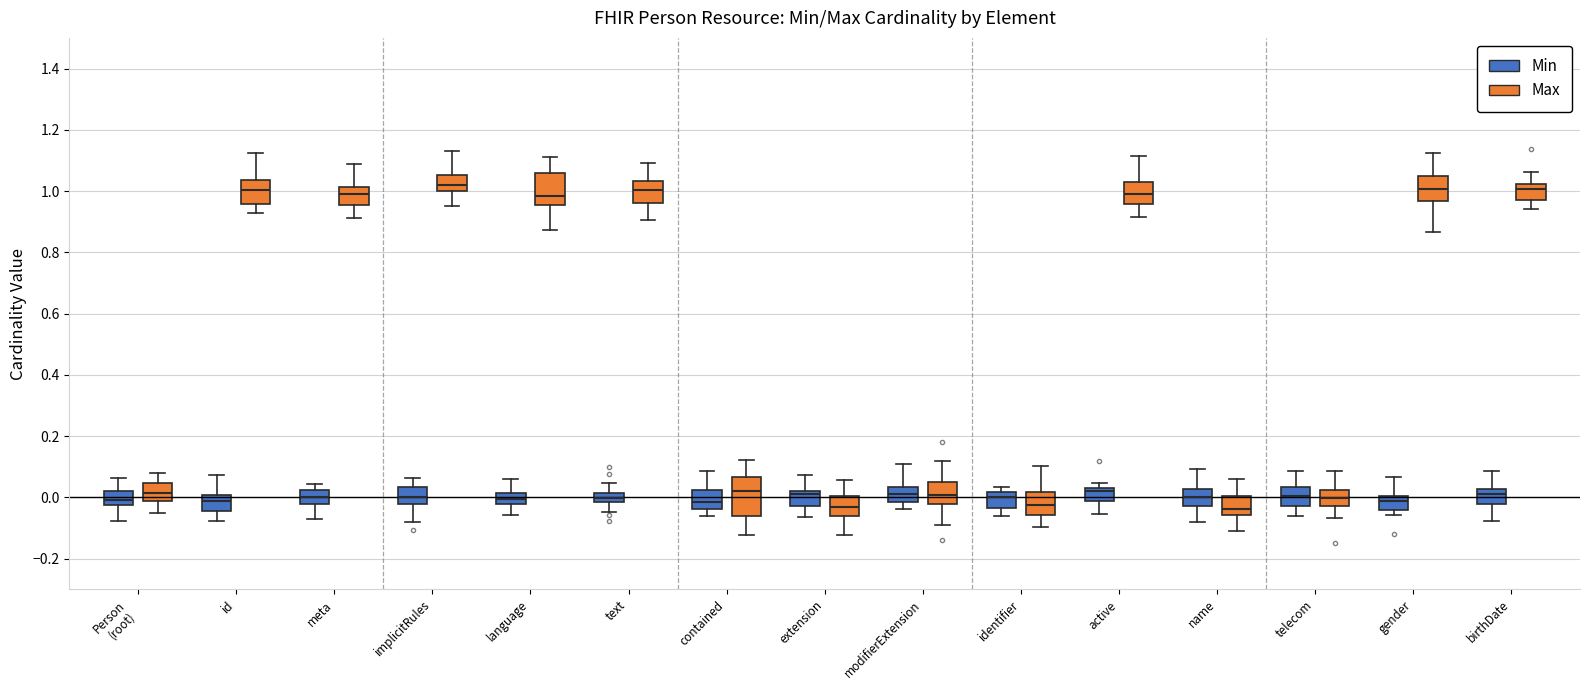

Where is the upper edge of the box for Person (root) (Min) on the y-axis? The values are not printed on the chart, so give them approximately, as read against the axis.

0.02